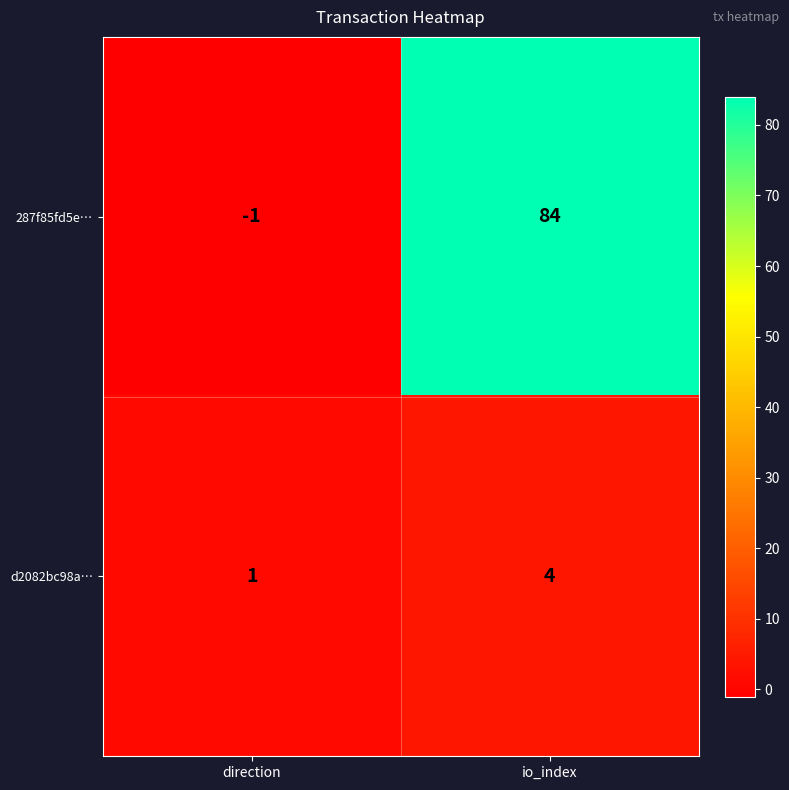

Where is d2082bc98a… nearest to the value 2?

direction